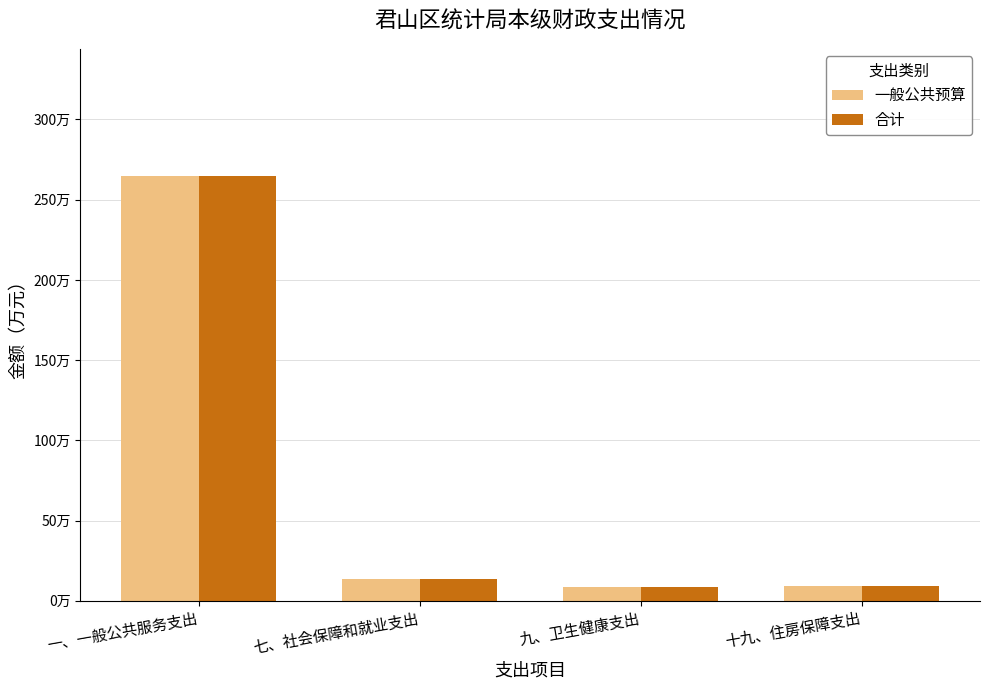

At which label is 一般公共预算 closest to 136?

七、社会保障和就业支出